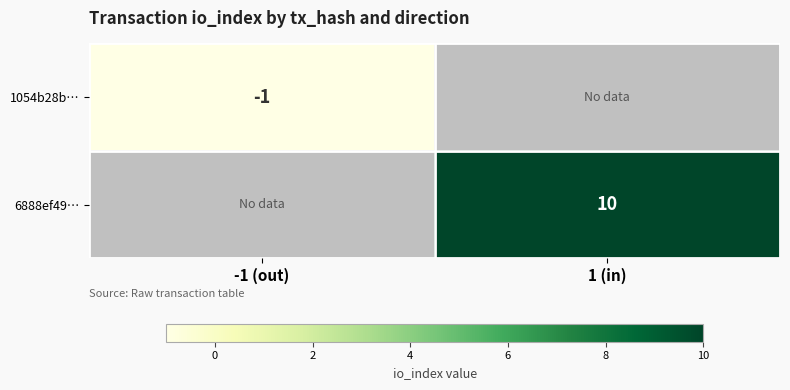

Count the number of categories in the chart.

2